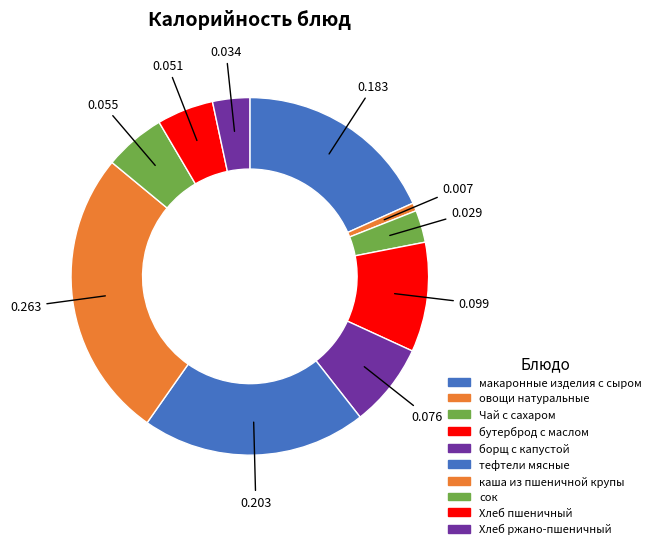

To the nearest percent, what is the difference between the Хлеб пшеничный and овощи натуральные slice percentages?

4%